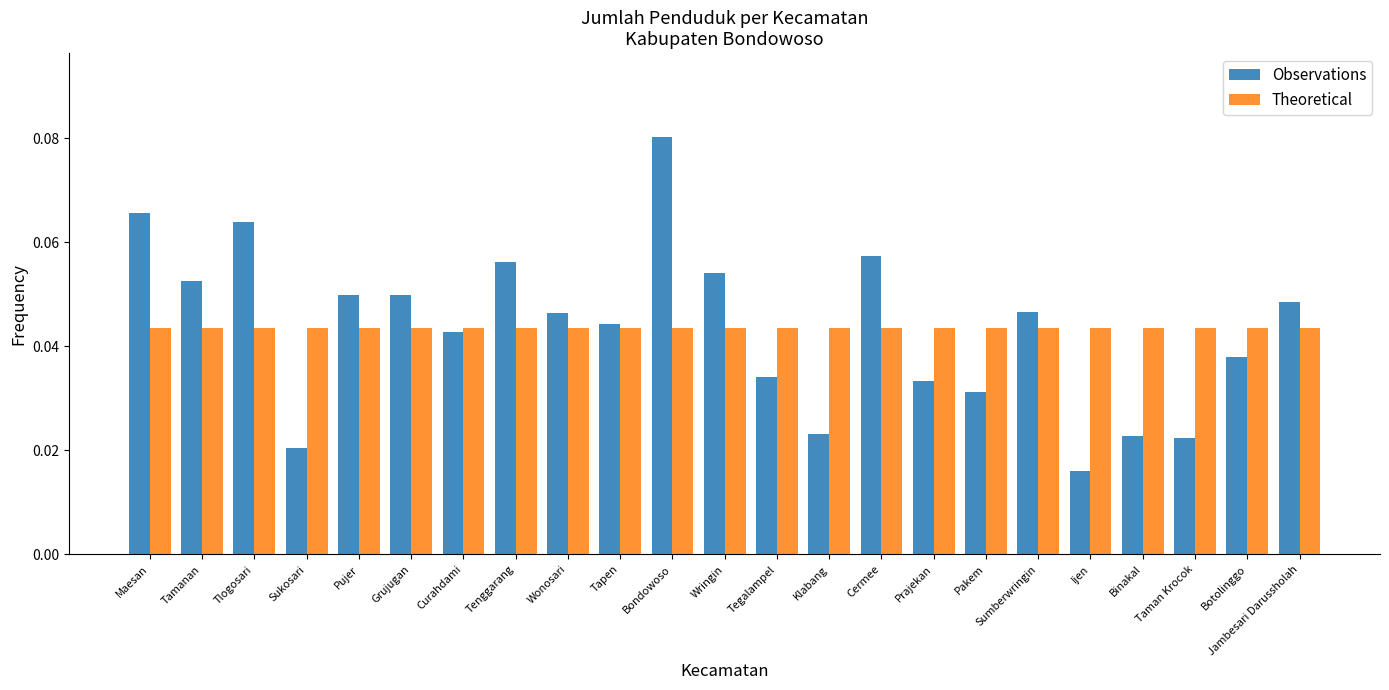

What are all the series names shown in the legend?

Observations, Theoretical